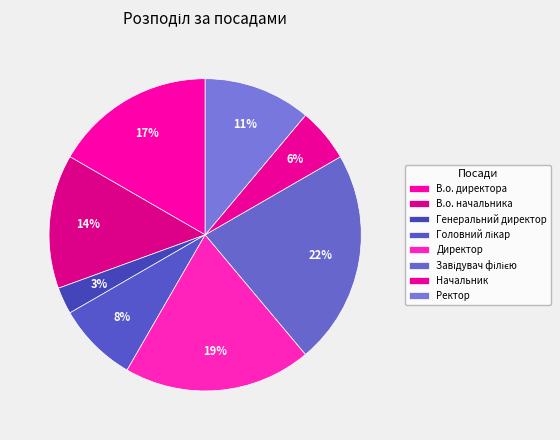

Is there a majority slice in this chart?

No